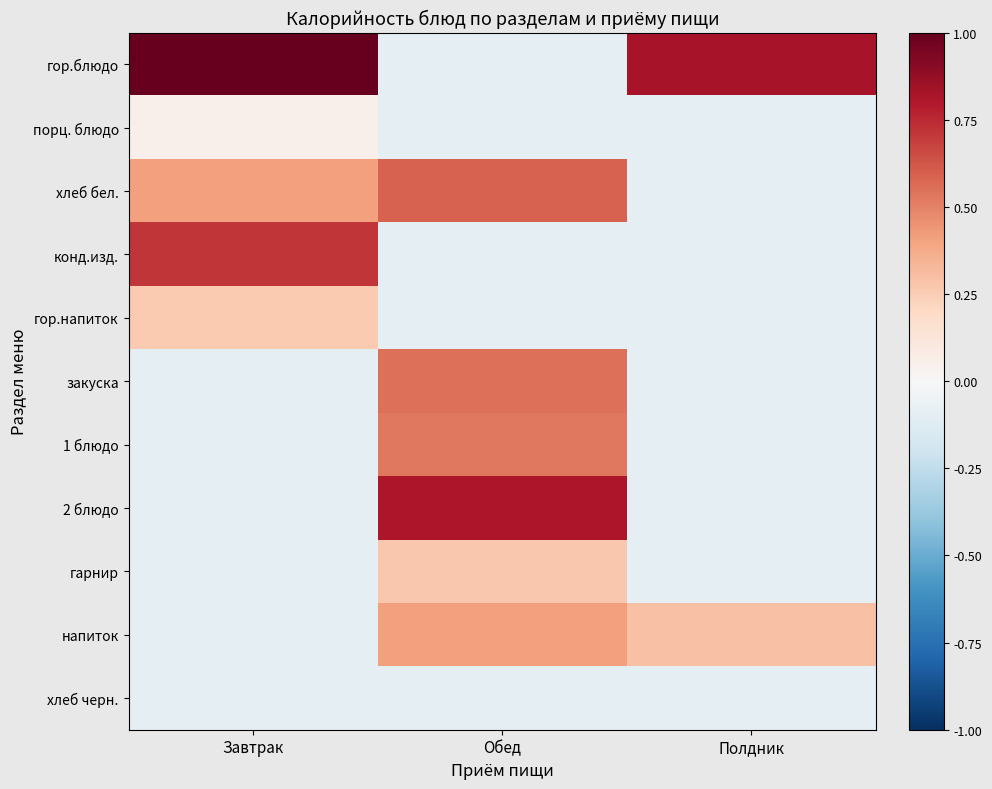

Reading left to right, transcribe all the data shown in this chart.

гор.блюдо: Завтрак=1.0	Обед=-0.1	Полдник=0.8
порц. блюдо: Завтрак=0.1	Обед=-0.1	Полдник=-0.1
хлеб бел.: Завтрак=0.4	Обед=0.6	Полдник=-0.1
конд.изд.: Завтрак=0.7	Обед=-0.1	Полдник=-0.1
гор.напиток: Завтрак=0.3	Обед=-0.1	Полдник=-0.1
закуска: Завтрак=-0.1	Обед=0.5	Полдник=-0.1
1 блюдо: Завтрак=-0.1	Обед=0.5	Полдник=-0.1
2 блюдо: Завтрак=-0.1	Обед=0.8	Полдник=-0.1
гарнир: Завтрак=-0.1	Обед=0.3	Полдник=-0.1
напиток: Завтрак=-0.1	Обед=0.4	Полдник=0.3
хлеб черн.: Завтрак=-0.1	Обед=-0.1	Полдник=-0.1